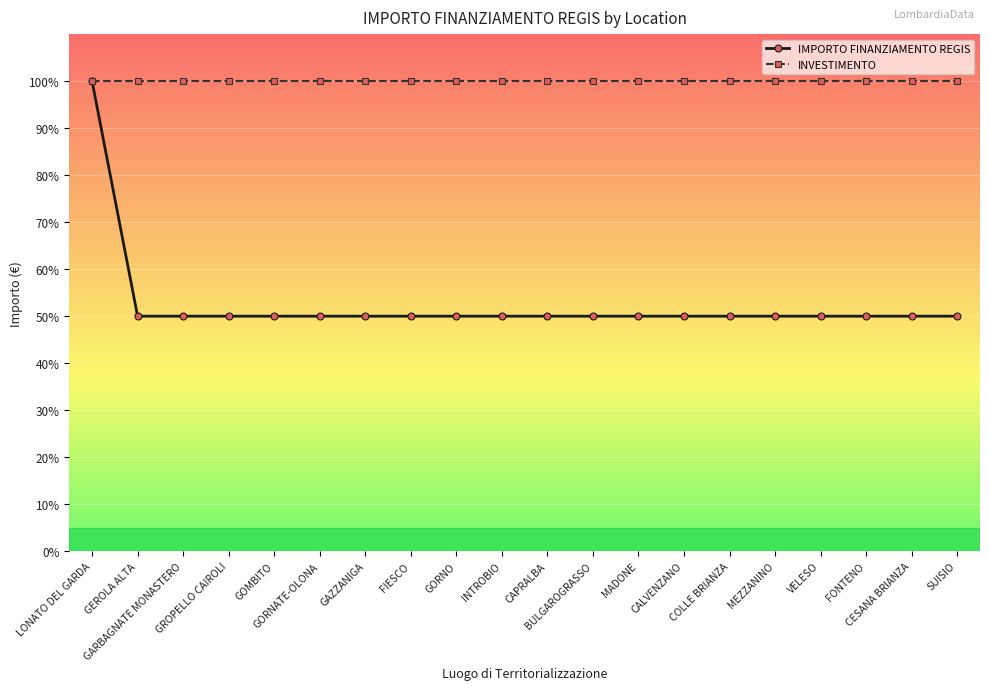

Which series has the largest range (max minus min)?

IMPORTO FINANZIAMENTO REGIS